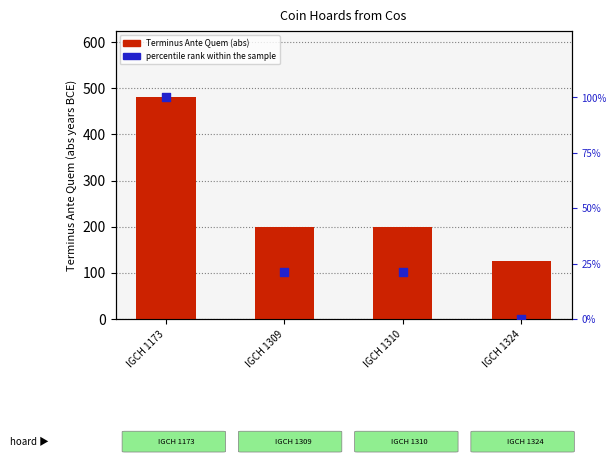

Which series contains the lowest Y value?

percentile rank within the sample